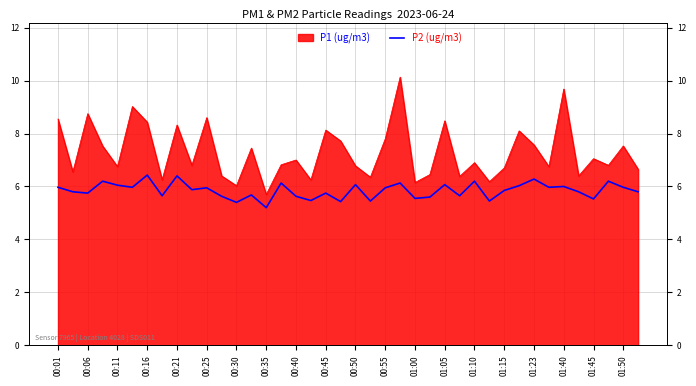

What is the minimum value shown in the chart?

5.2